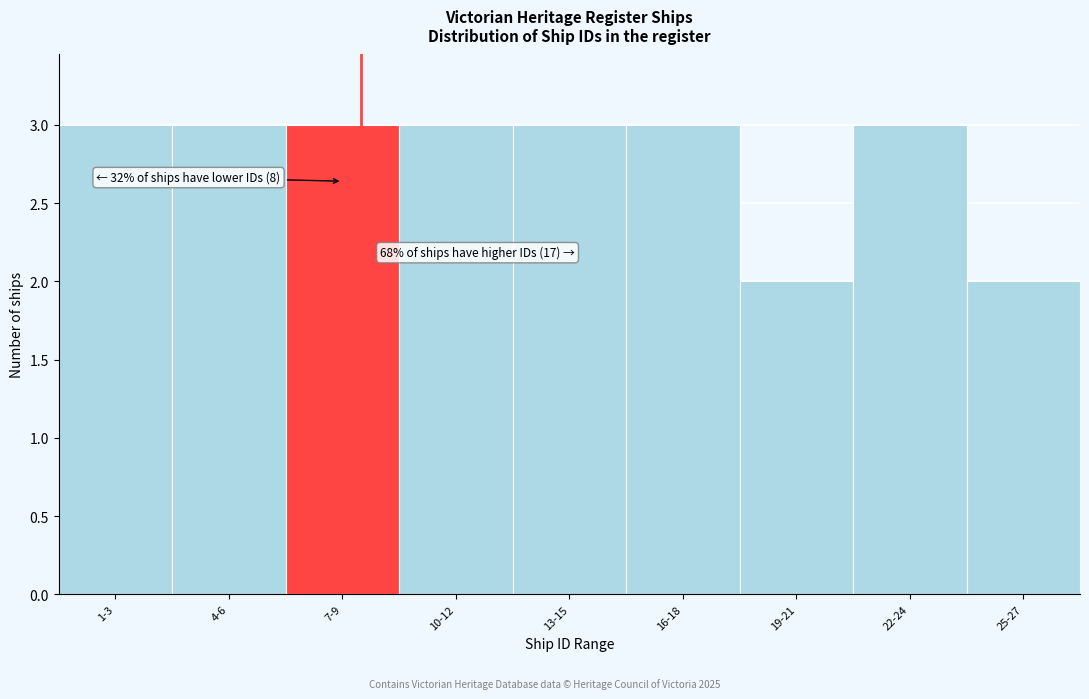

Reading left to right, extract all data points from this chart.

1-3=3	4-6=3	7-9=3	10-12=3	13-15=3	16-18=3	19-21=2	22-24=3	25-27=2